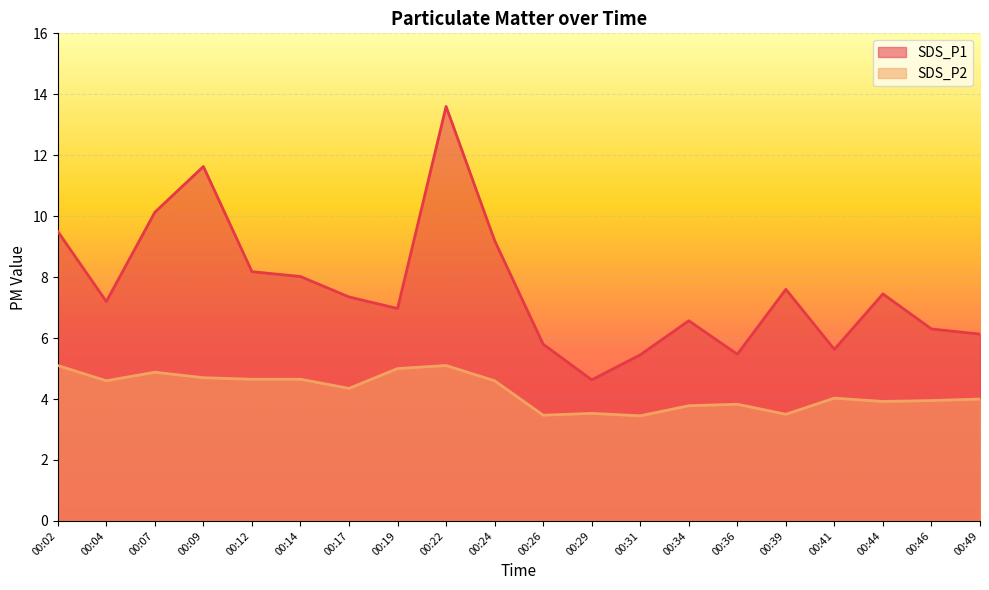

True or false: SDS_P1 and SDS_P2 cross at least once.

False